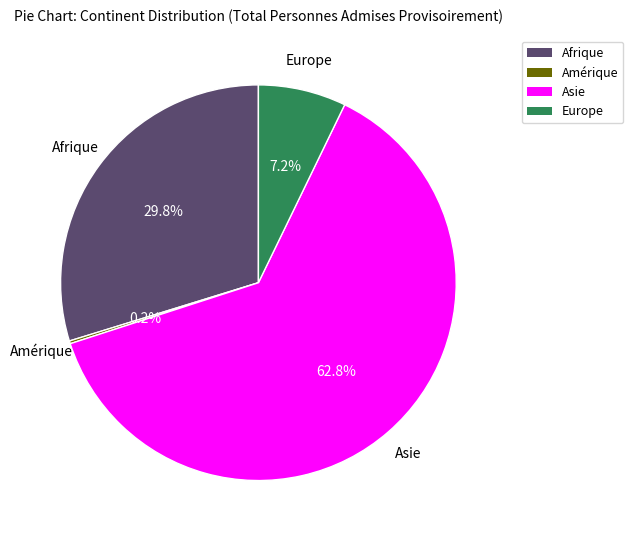

Do Europe and Afrique together represent more than half of the pie?

No